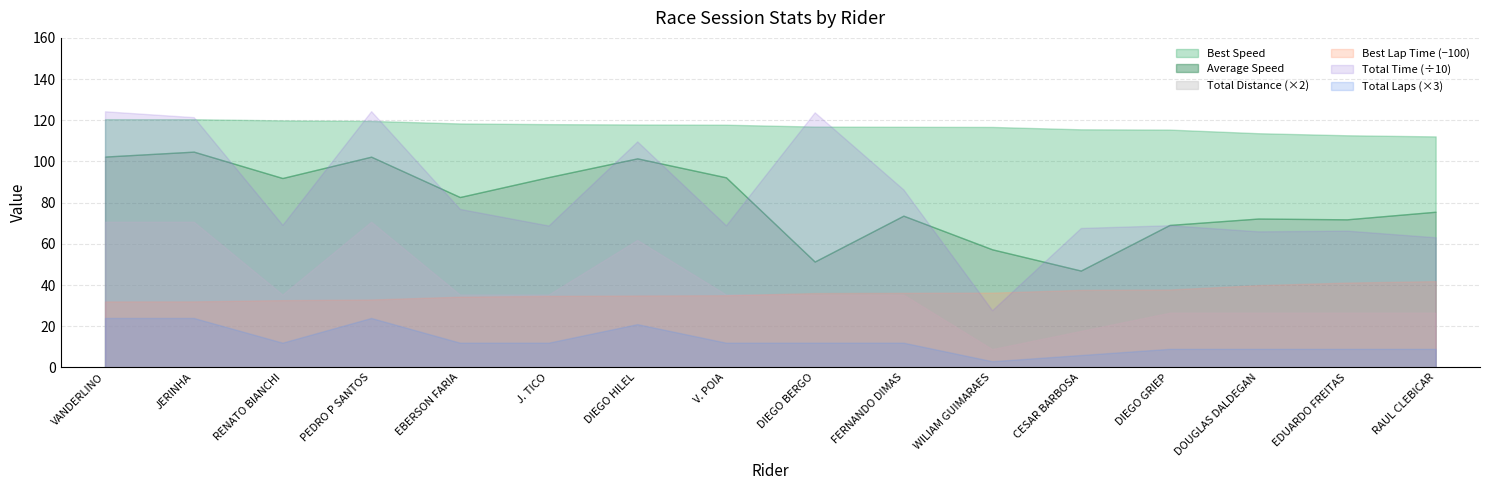

What is the average value of the Total Distance series?

19.3